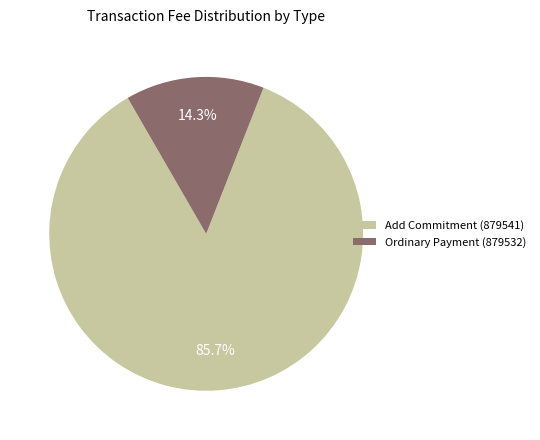

Rank the categories by value from lowest to highest.

Ordinary Payment (879532), Add Commitment (879541)